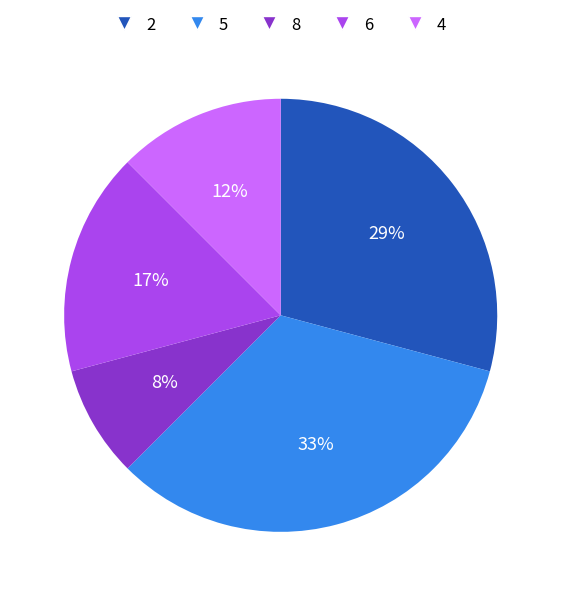

What percentage is the 8 slice, to the nearest percent?

8%